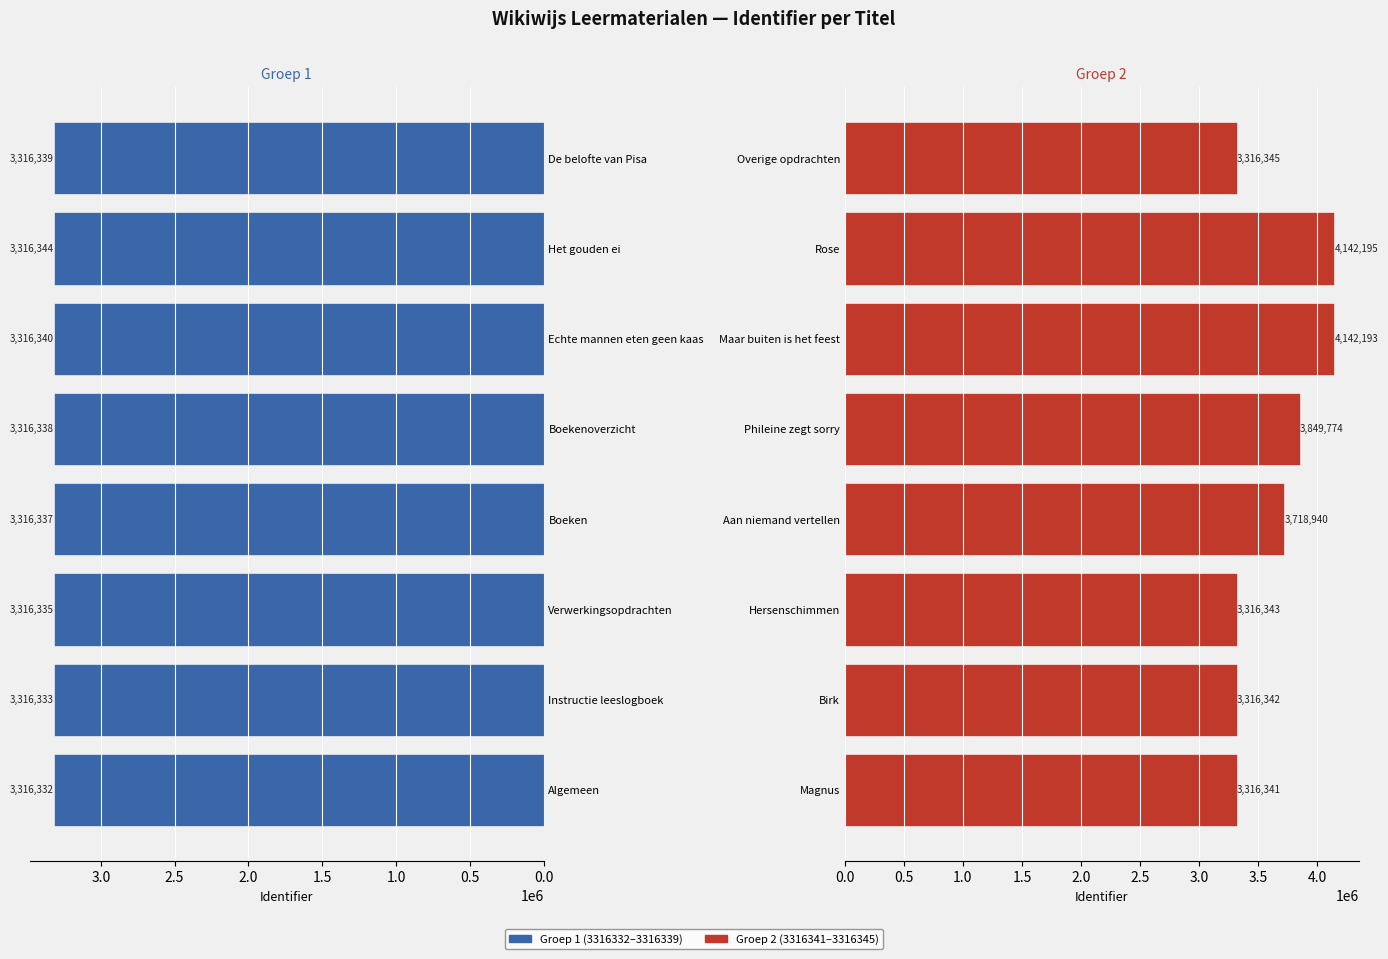

How many bars are there in total?

16